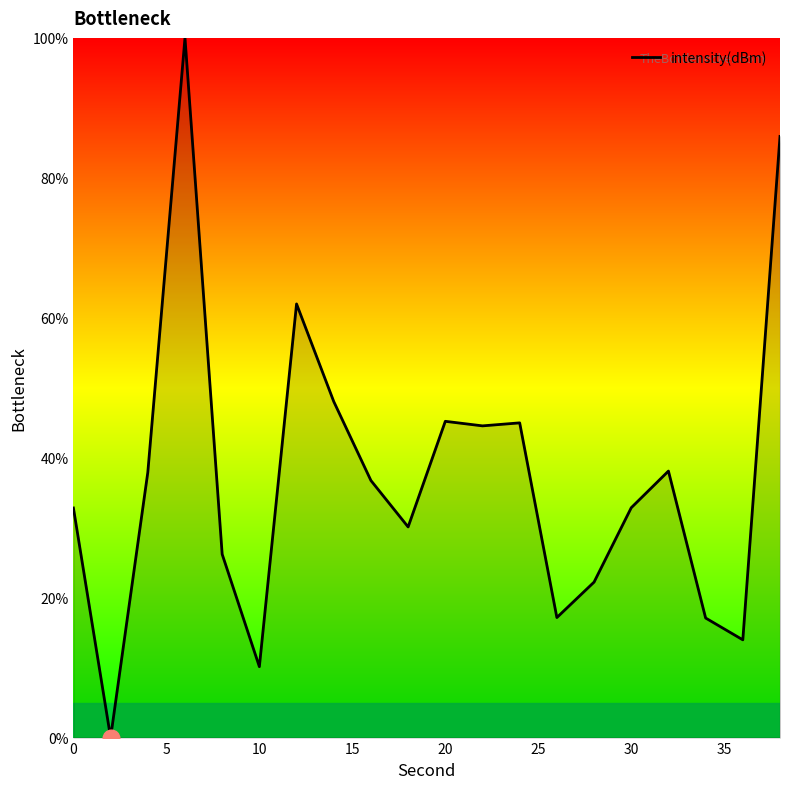

Does the chart have visible grid lines?

No